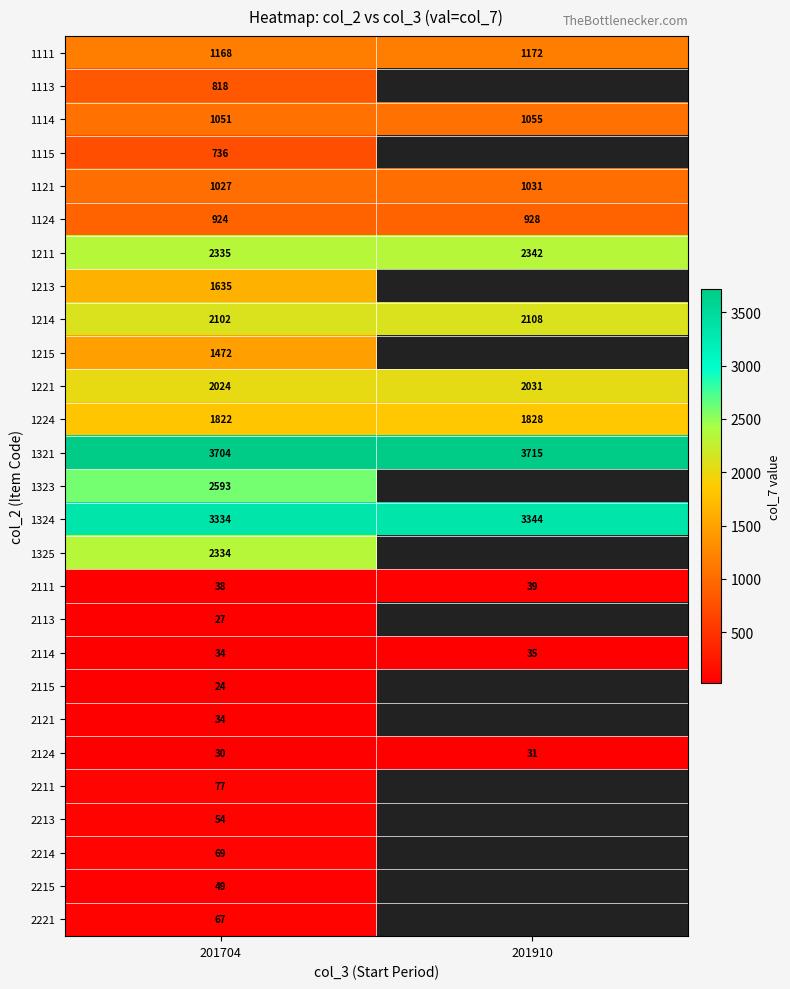

List the labels in order of 2124 value, smallest first.

201704, 201910